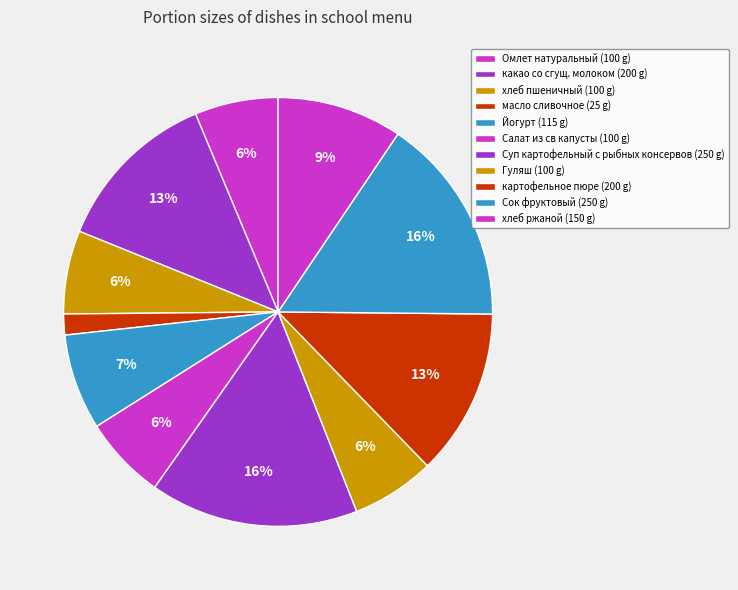

Is there any slice that represents more than half of the pie?

No